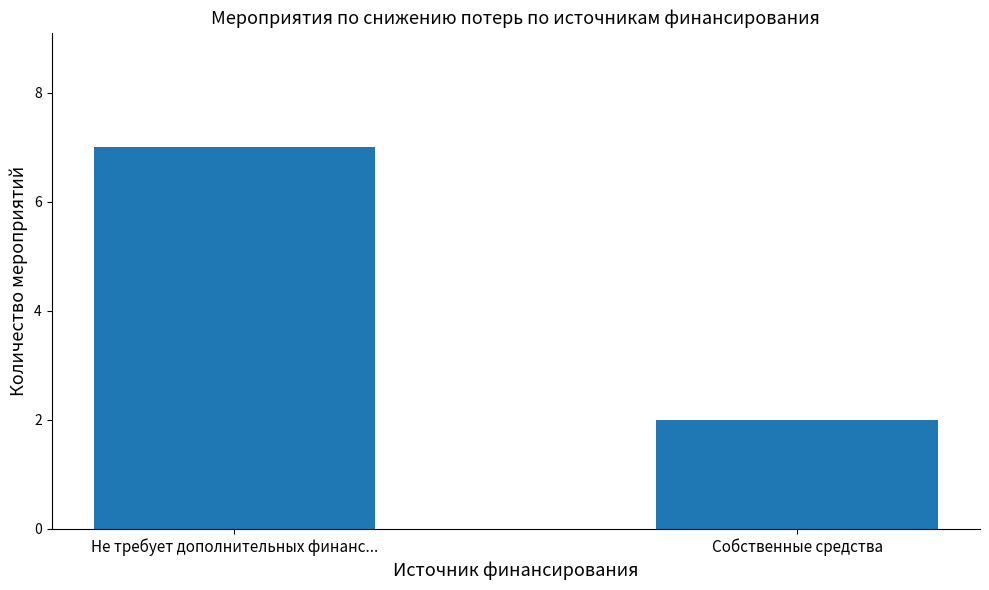

What is the label of the 2nd bar from the right?

Не требует дополнительных финанс...